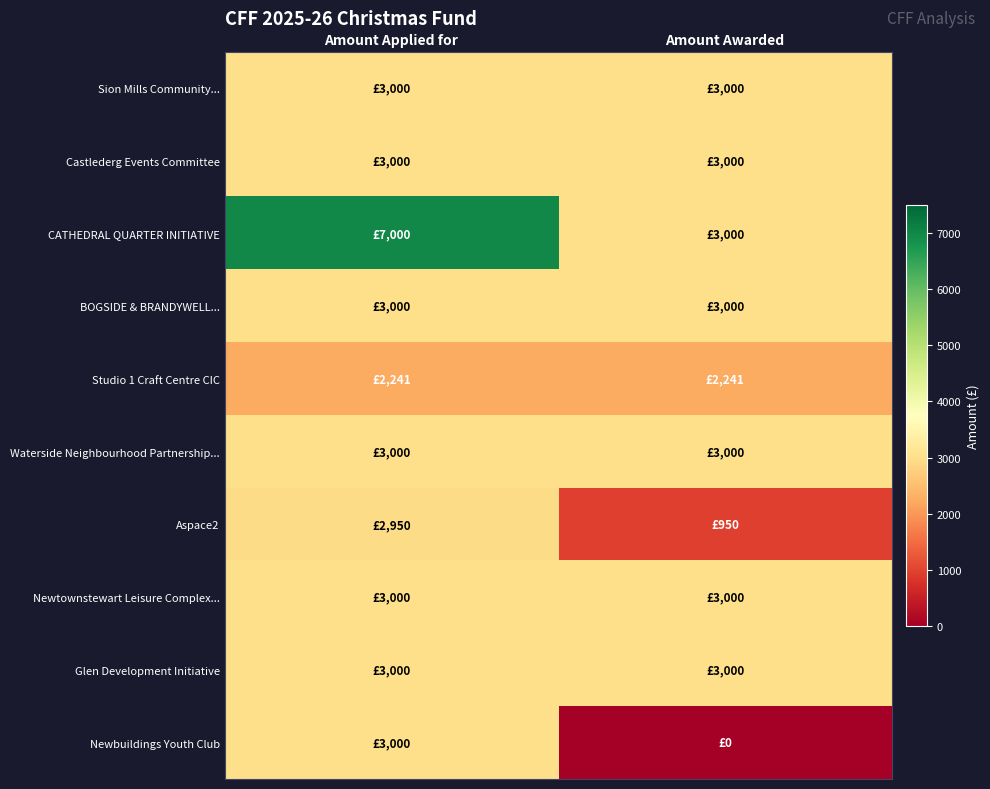

Which series has the largest range (max minus min)?

CATHEDRAL QUARTER INITIATIVE